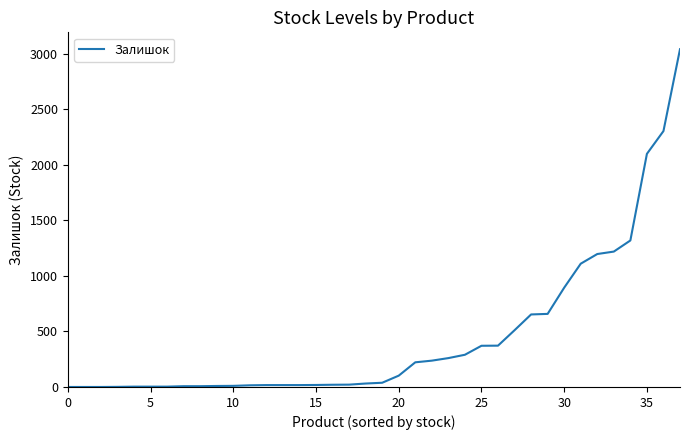

What is the difference between the maximum and minimum values?

3041